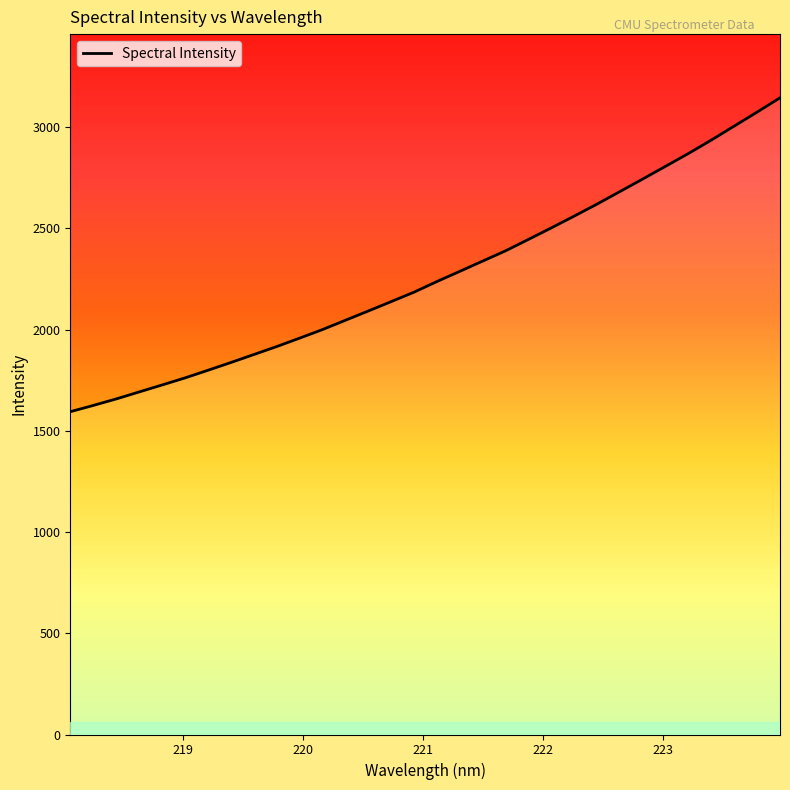

How many lines are shown in the chart?

1